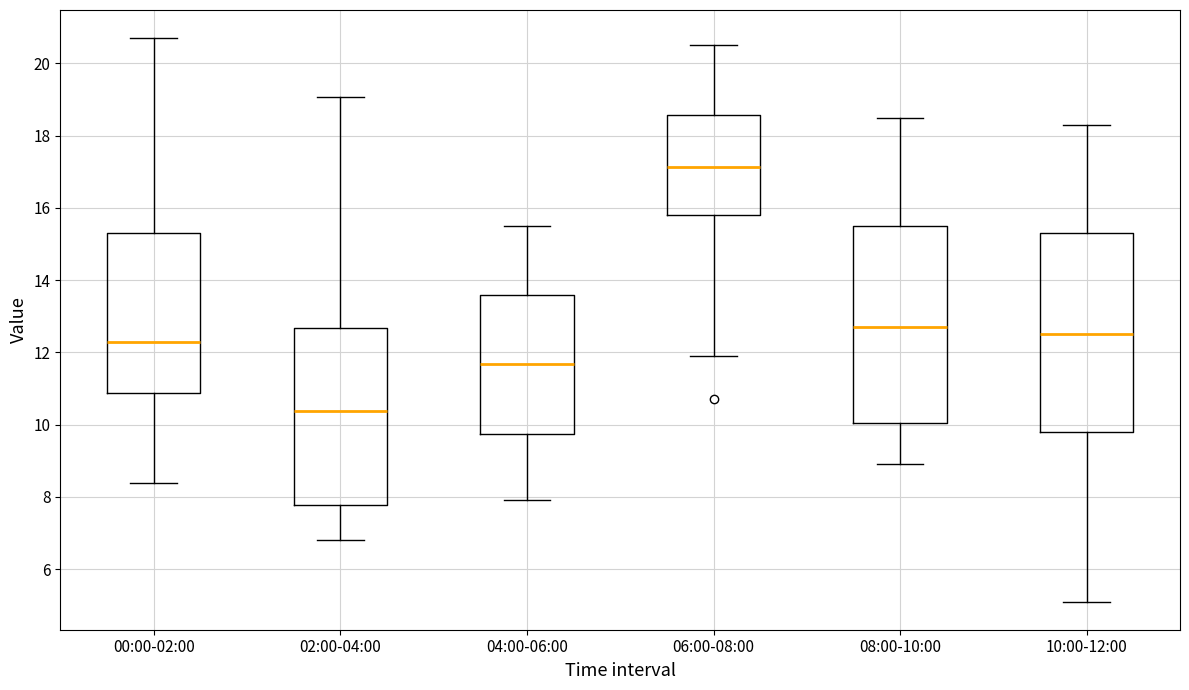

Reading left to right, read every box against the y-axis: the position of its median line, the range the box covers, and the ends of its whiskers. The values are not printed on the chart, so give them approximately, as read against the axis.

00:00-02:00: median 12.4, box 10.8 to 15.4, whiskers 8.4 to 20.8
02:00-04:00: median 10.4, box 7.8 to 12.6, whiskers 6.8 to 19.0
04:00-06:00: median 11.6, box 9.8 to 13.6, whiskers 8.0 to 15.6
06:00-08:00: median 17.2, box 15.8 to 18.6, whiskers 12.0 to 20.6
08:00-10:00: median 12.8, box 10.0 to 15.6, whiskers 9.0 to 18.6
10:00-12:00: median 12.6, box 9.8 to 15.4, whiskers 5.2 to 18.4